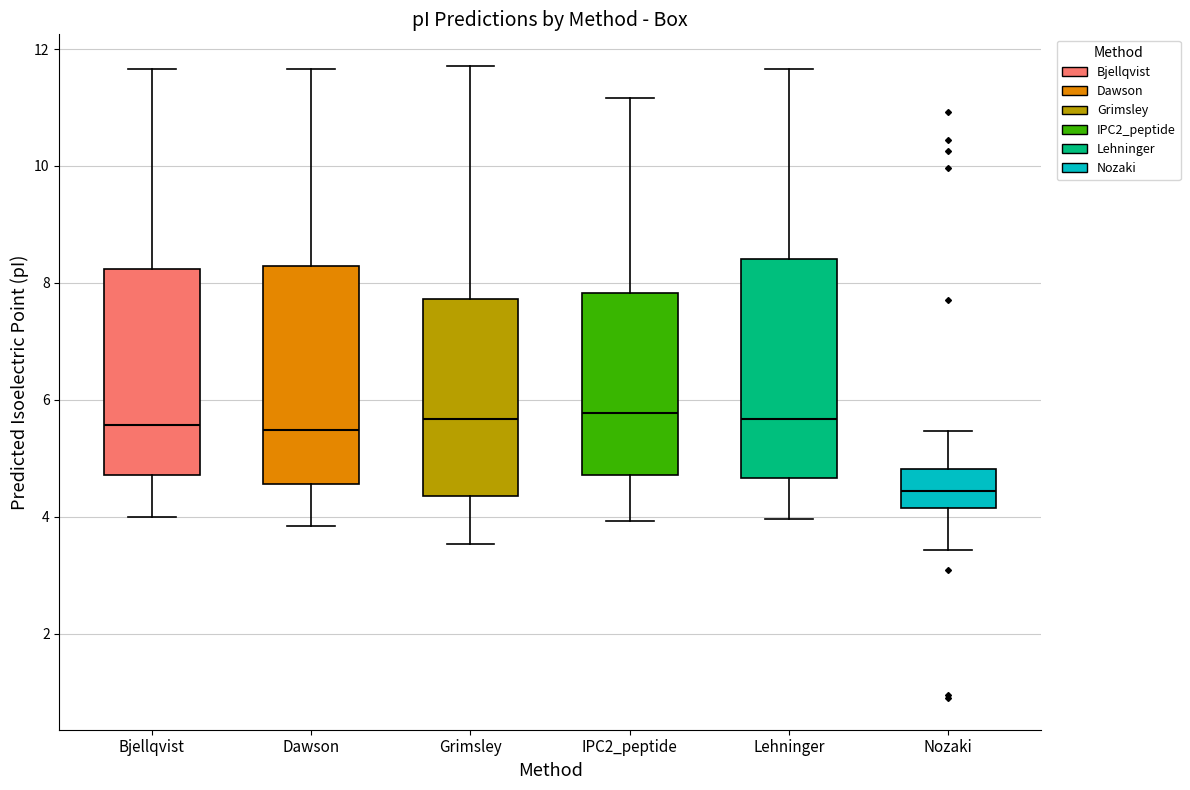

Where is the upper edge of the box for Nozaki on the y-axis? The values are not printed on the chart, so give them approximately, as read against the axis.

4.8